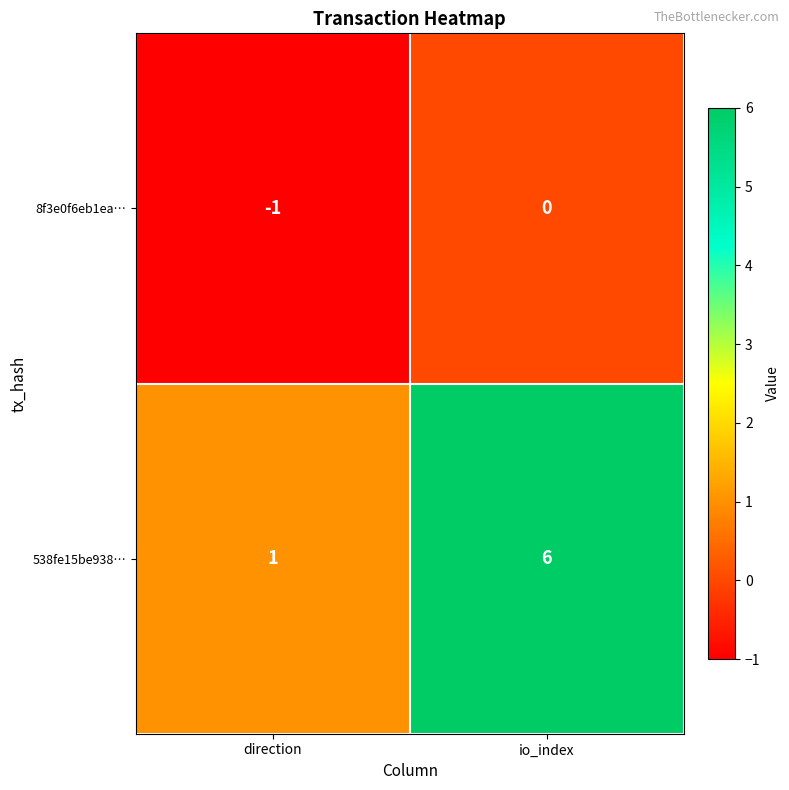

Reading left to right, transcribe all the data shown in this chart.

8f3e0f6eb1ea…: -1	0
538fe15be938…: 1	6